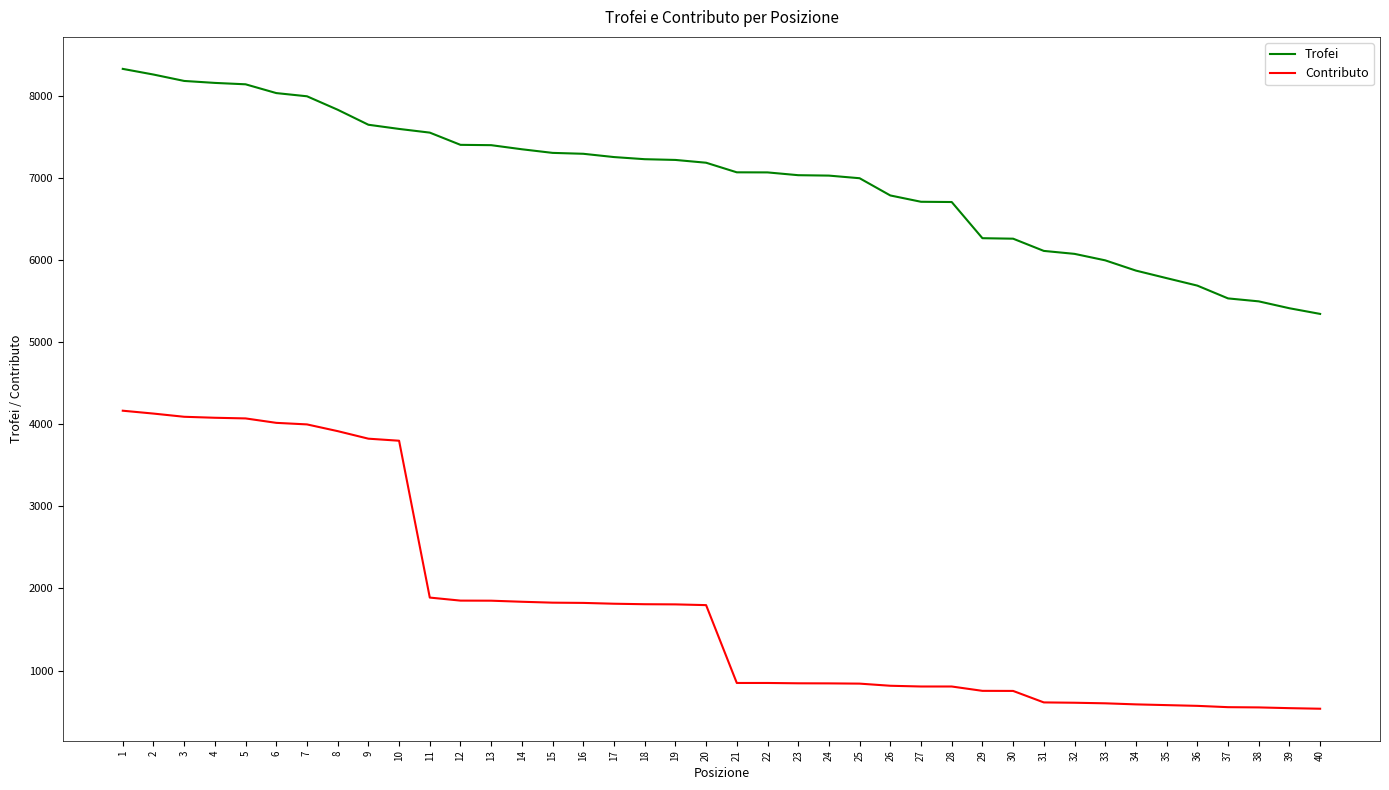

True or false: Trofei and Contributo intersect in this chart.

False